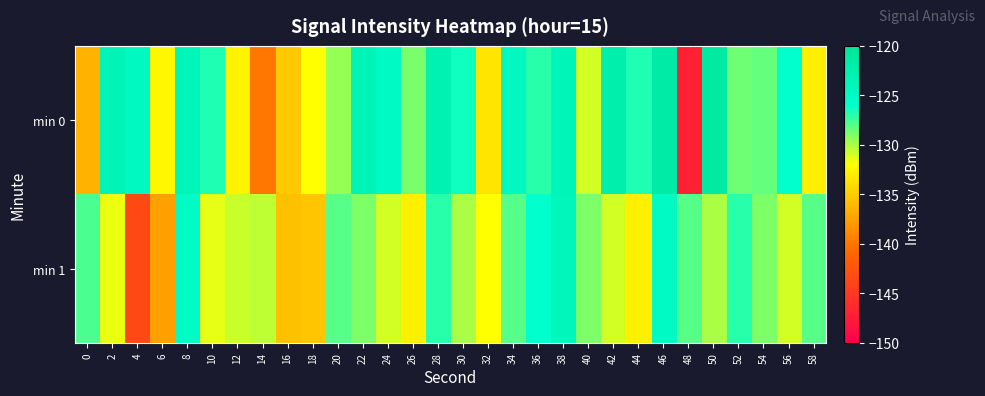

Between 54 and 58, which series saw the biggest shift?

min 0